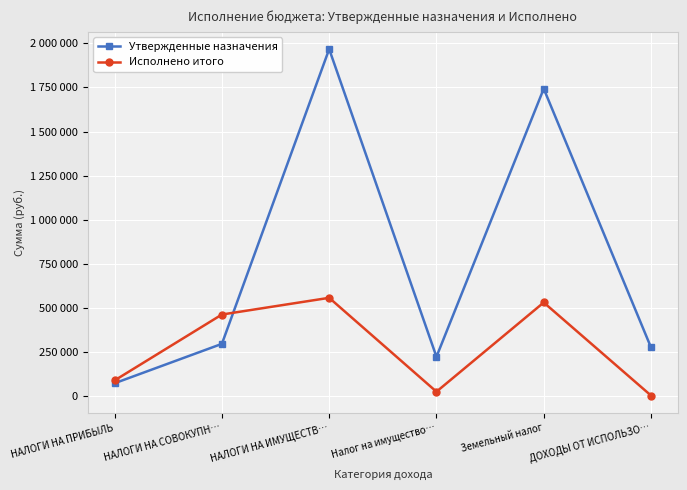

In Исполнено итого, how many points are lower than both neighbors (excluding endpoints)?

1